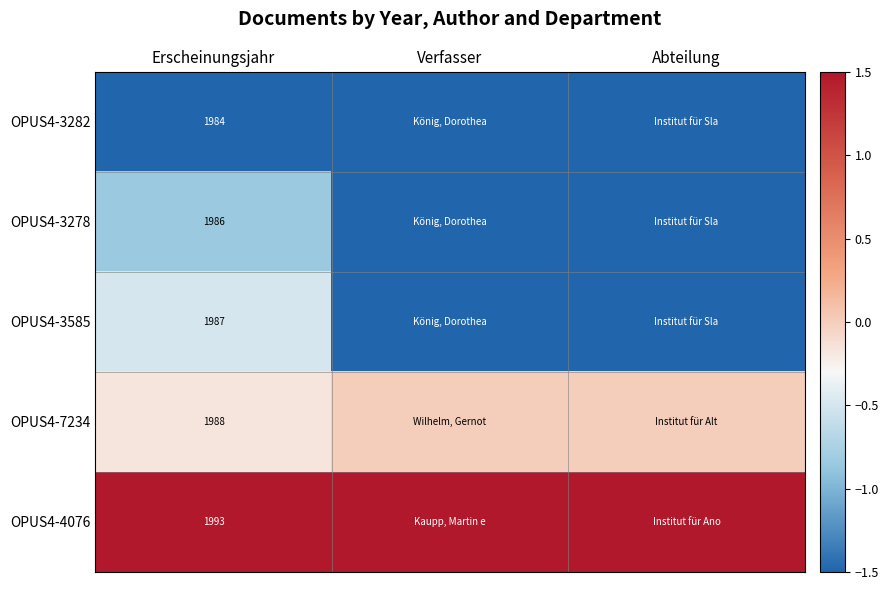

The value of OPUS4-3282 at Erscheinungsjahr is 1984.0. True or false?

True